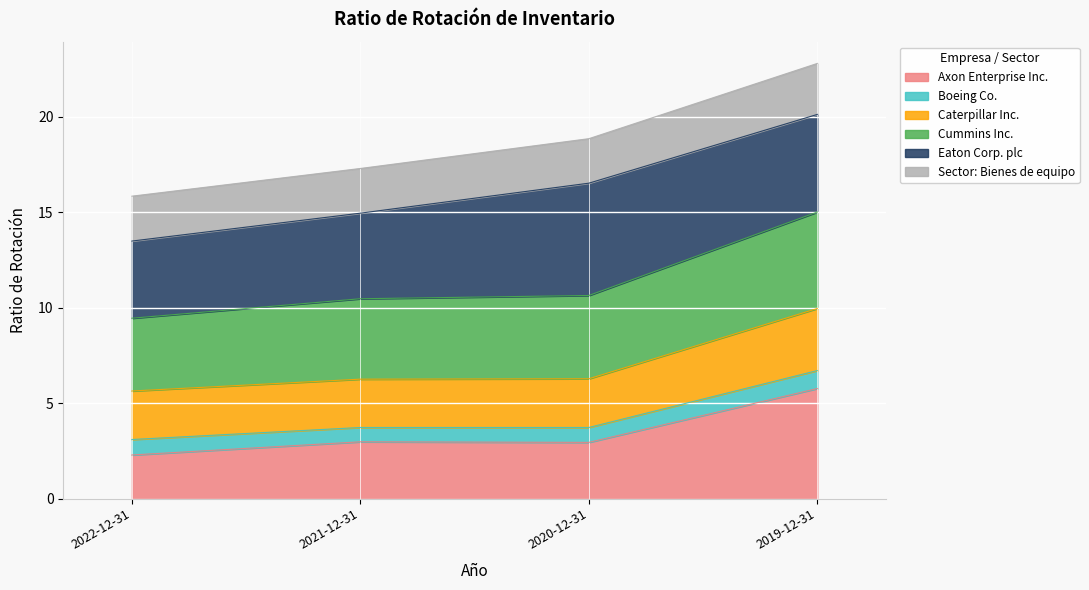

How many lines are shown in the chart?

6